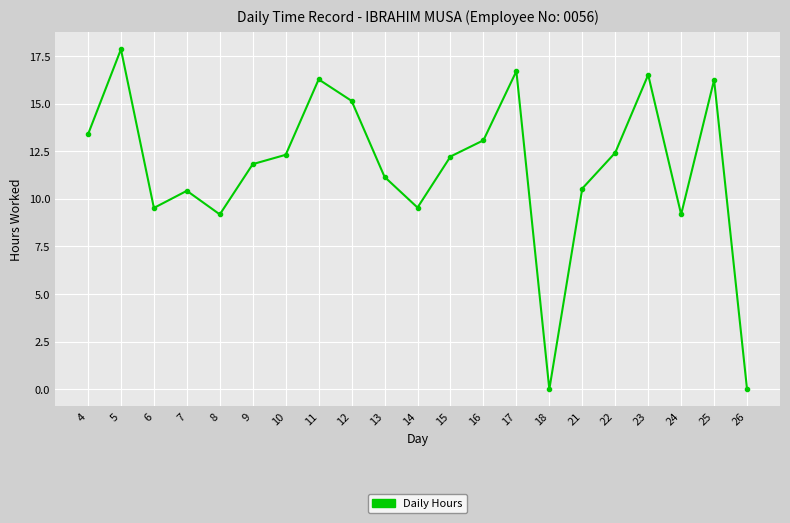

Where is the first local maximum?

5